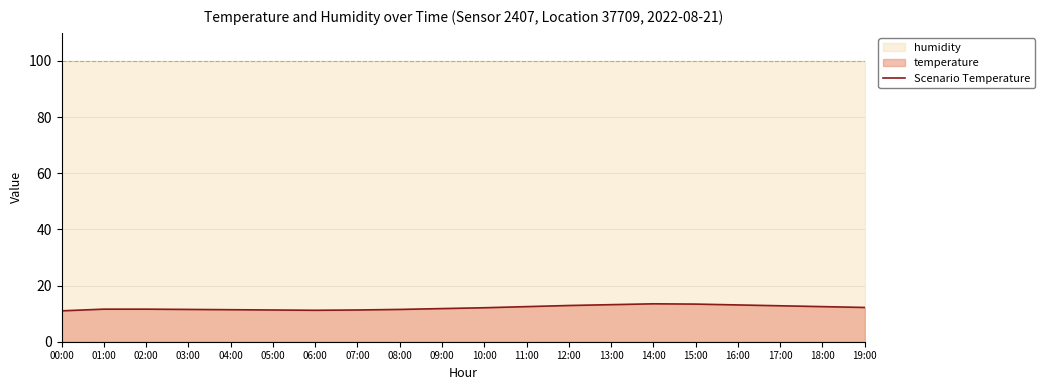

What is the minimum value shown in the chart?

11.0